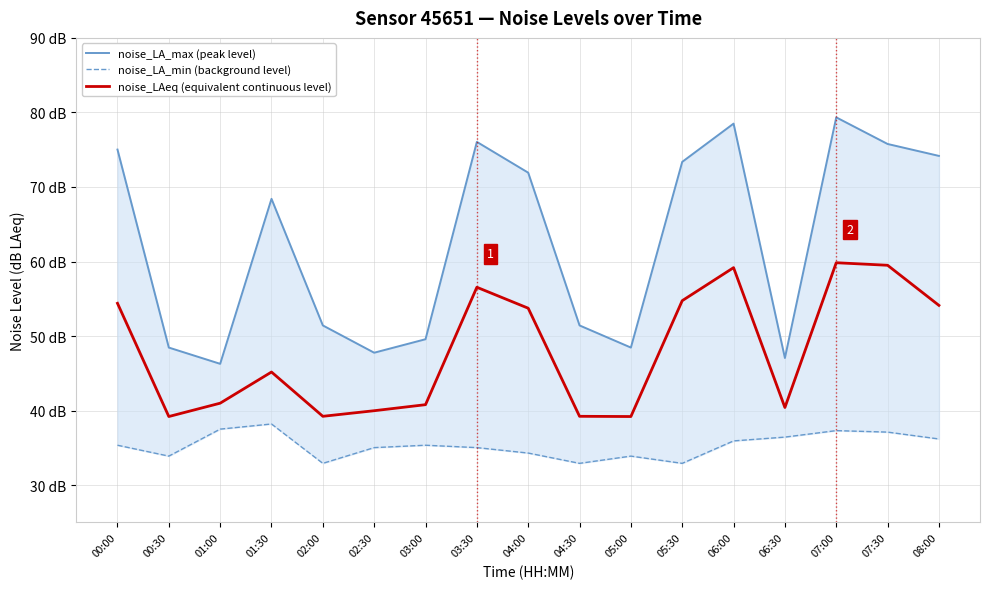

Does the chart display data point markers on the line(s)?

No